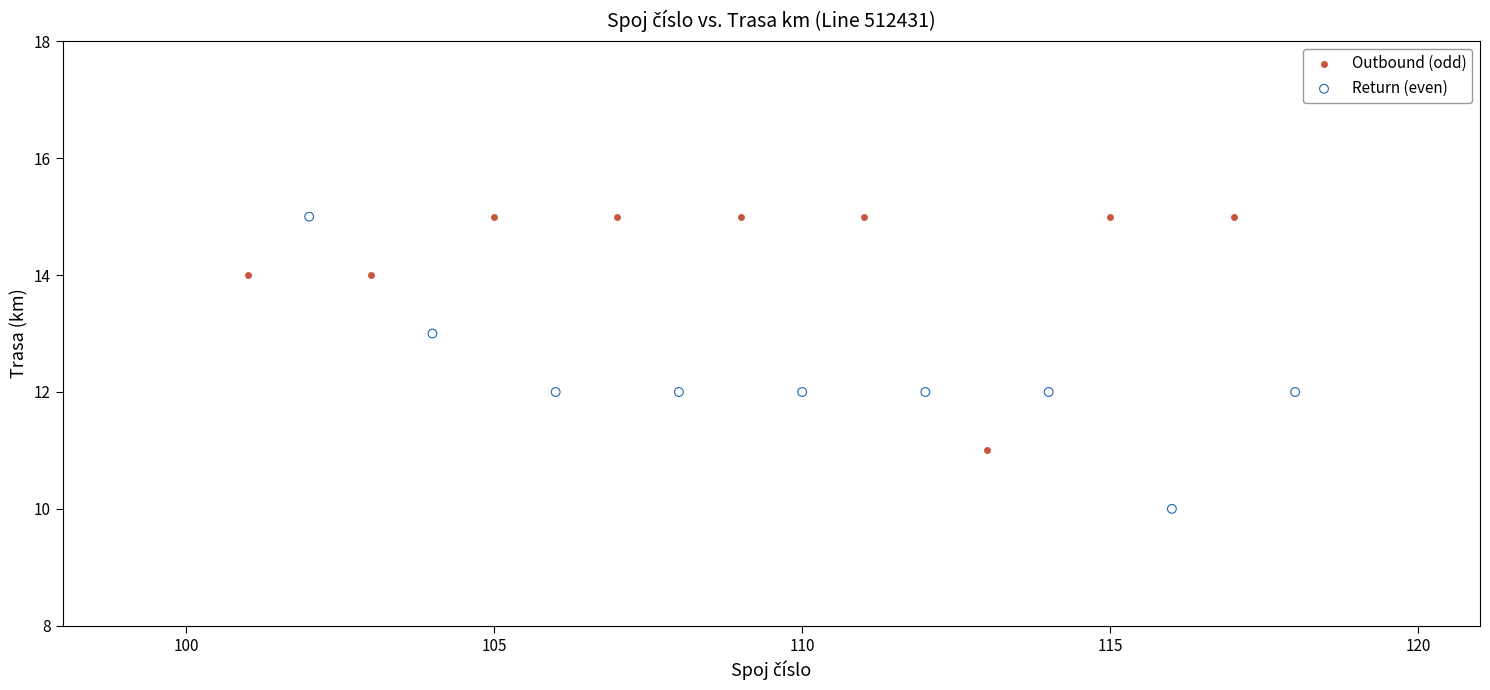

Which series contains the lowest Y value?

Return (even)